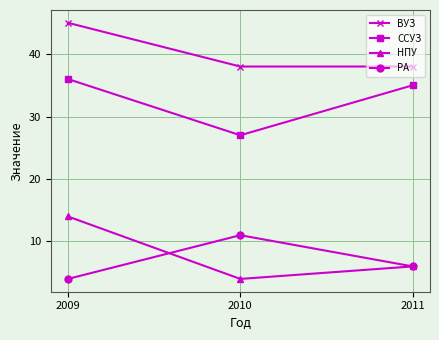

Which series has the widest spread of values?

НПУ